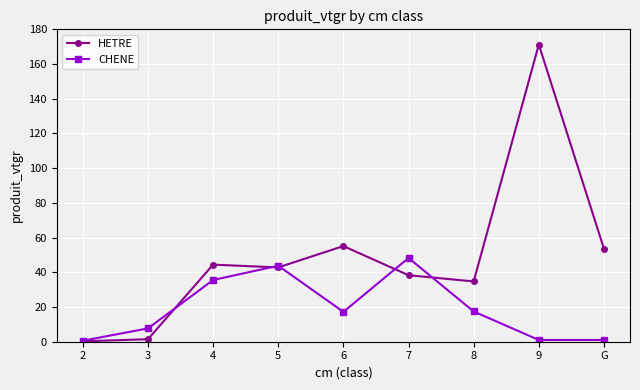

What is the difference between the highest and lowest values at 4?

8.9